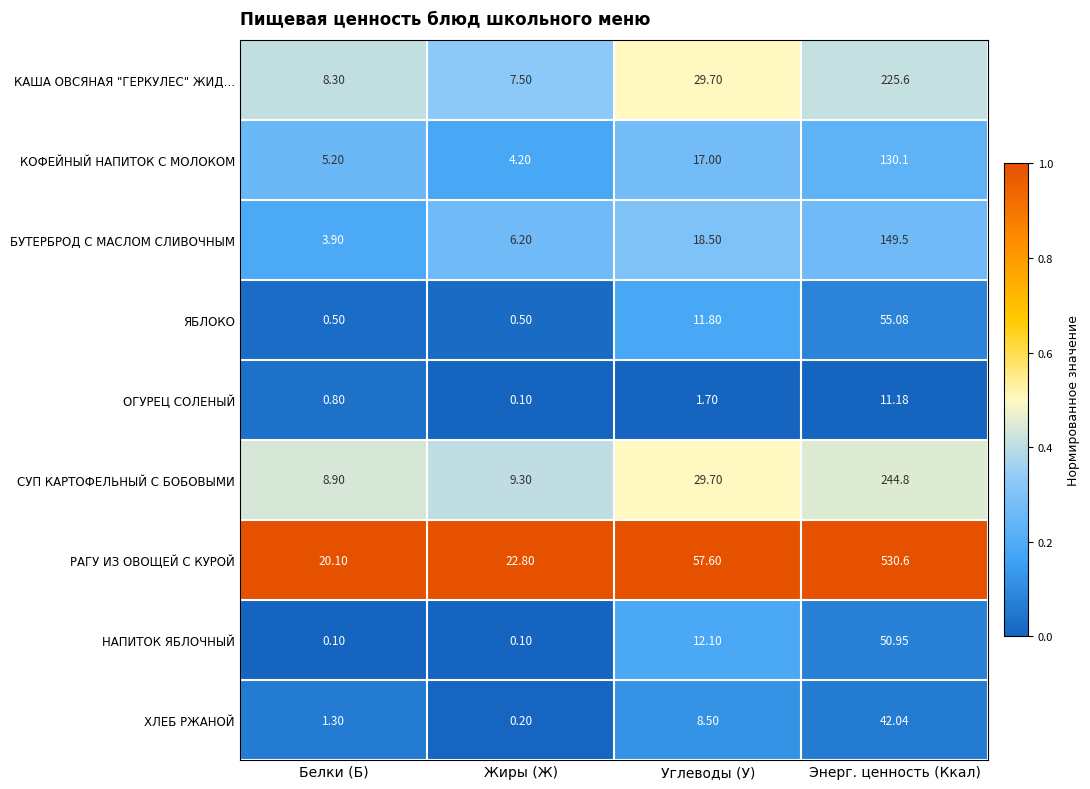

Which series has the largest range (max minus min)?

РАГУ ИЗ ОВОЩЕЙ С КУРОЙ